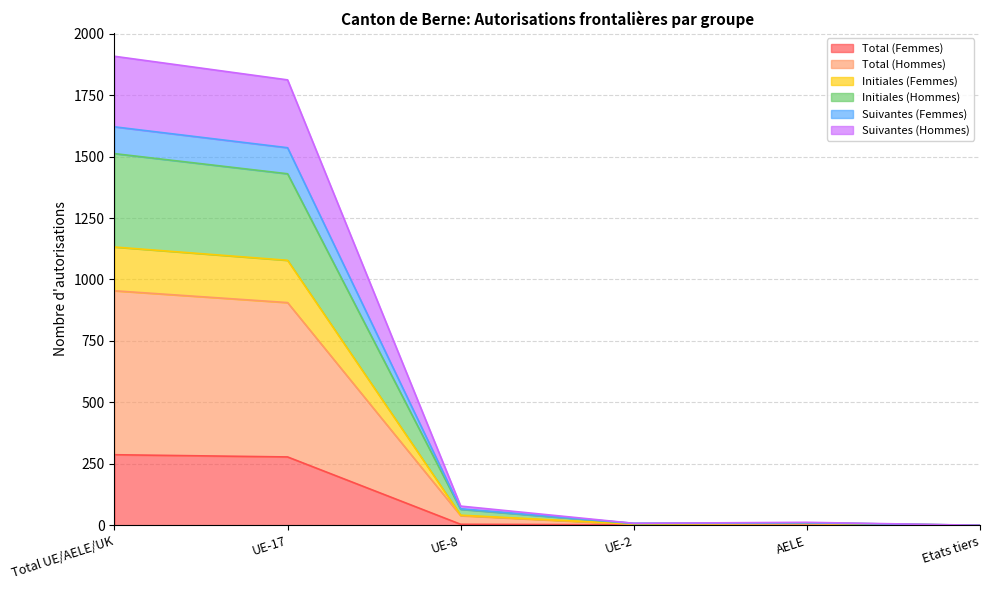

What is the maximum value for Total (Femmes)?

287